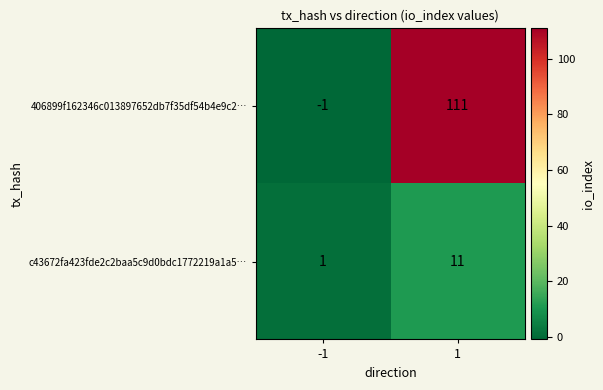

What is the difference between the maximum and minimum values in the c43672fa423fde2c2baa5c9d0bdc1772219a1a5… series?

10